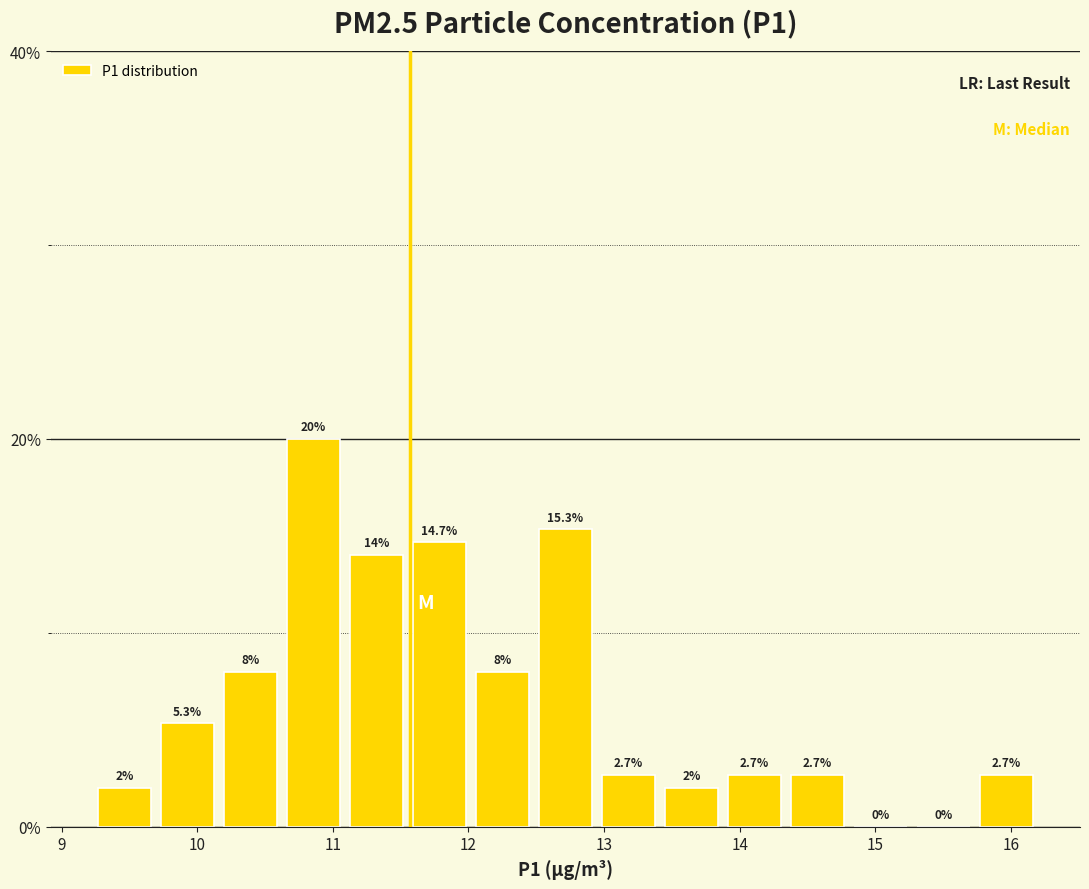

Reading left to right, transcribe this chart: for each bar, give the range it covers on the x-axis and its height. The bar edges are not printed on the chart, so give them approximately, as read against the axis.

9.2 to 9.7: 2.0
9.7 to 10.2: 5.3
10.2 to 10.6: 8.0
10.6 to 11.1: 20.0
11.1 to 11.6: 14.0
11.6 to 12.0: 14.7
12.0 to 12.5: 8.0
12.5 to 12.9: 15.3
12.9 to 13.4: 2.7
13.4 to 13.9: 2.0
13.9 to 14.3: 2.7
14.3 to 14.8: 2.7
14.8 to 15.3: 0.0
15.3 to 15.7: 0.0
15.7 to 16.2: 2.7